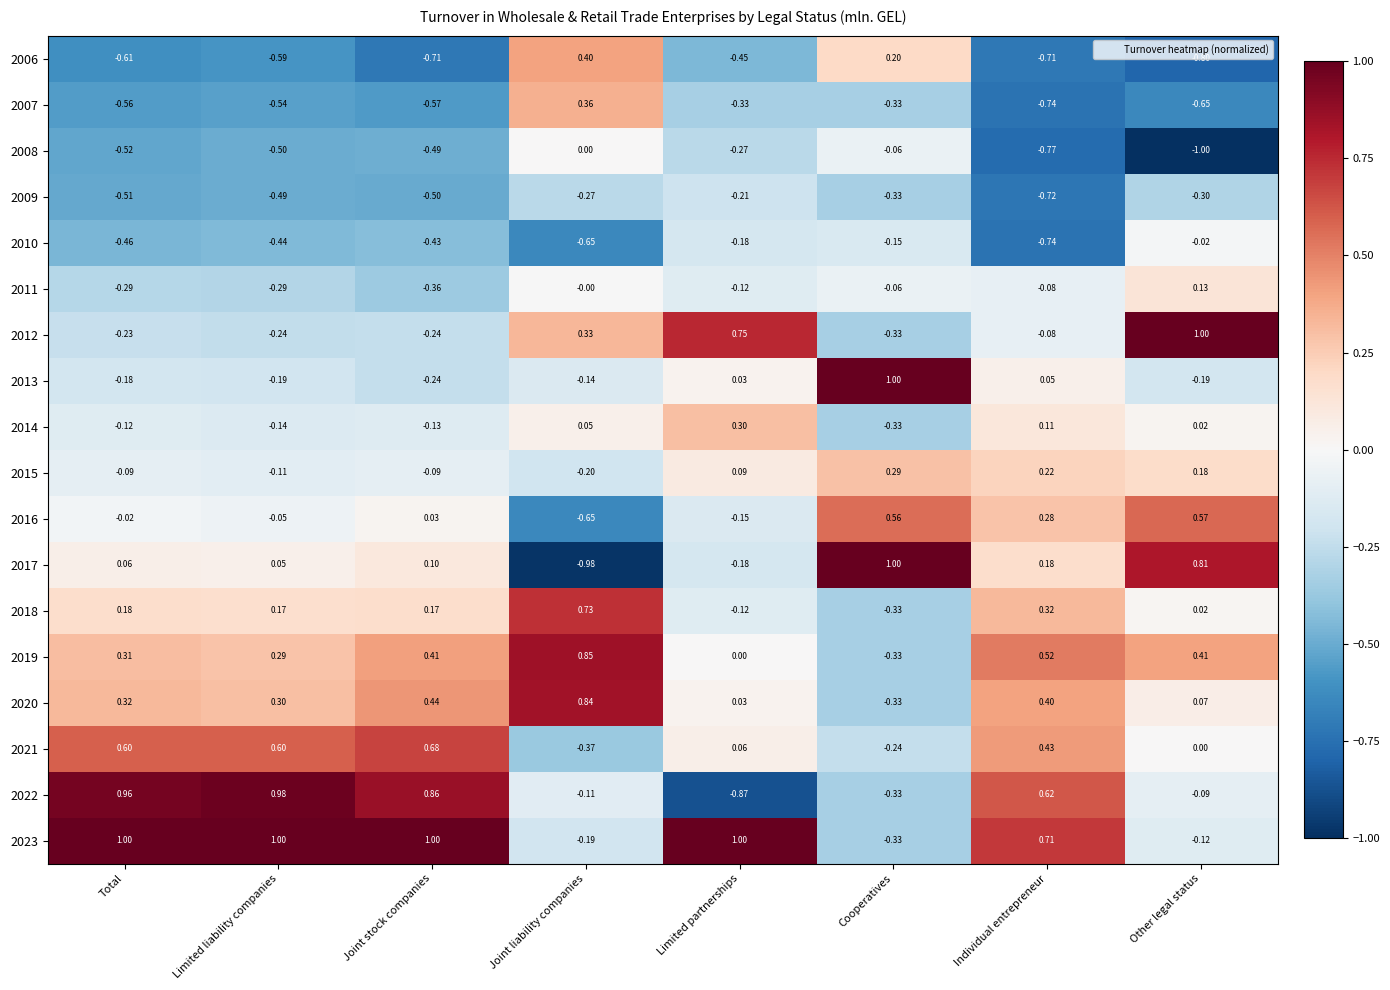

Which category has the highest value in the 2019 series?

Joint liability companies